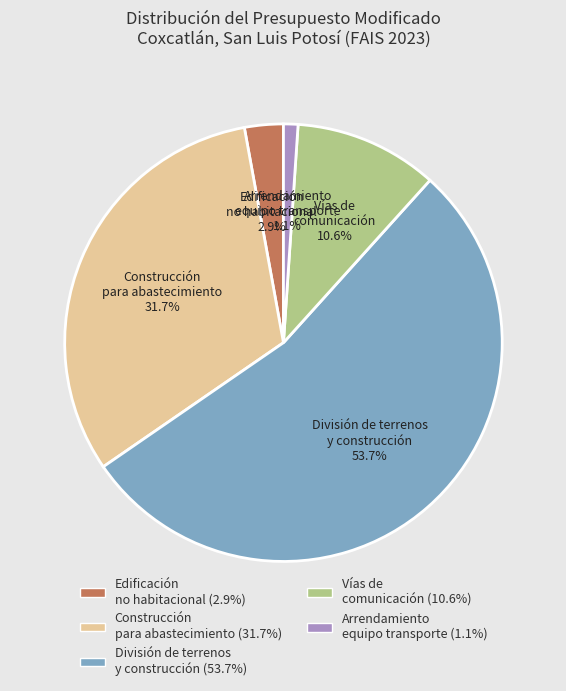

How many slices are in this pie chart?

5